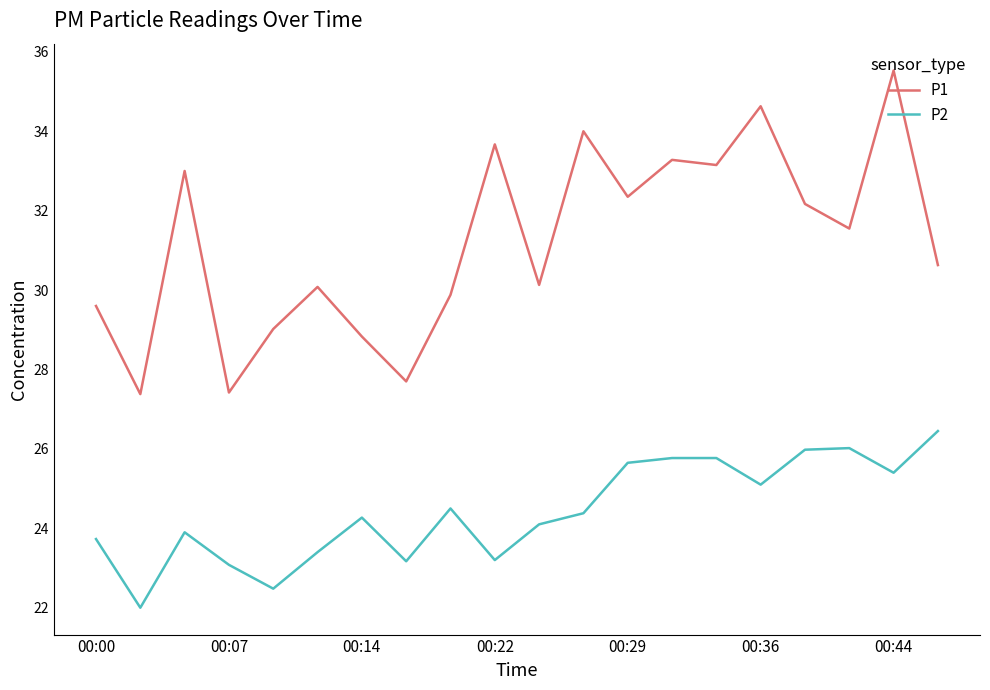

Which series has the largest total across all categories?

P1